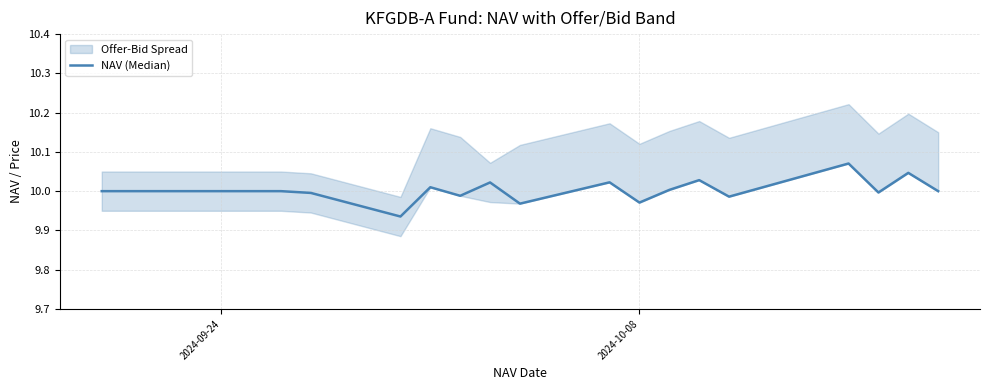

Reading left to right, extract all data points from this chart.

10.0	10.0	10.0	10.0	10.0	10.0	9.9	10.0	10.0	10.0	10.0	10.0	10.0	10.0	10.0	10.0	10.1	10.0	10.0	10.0